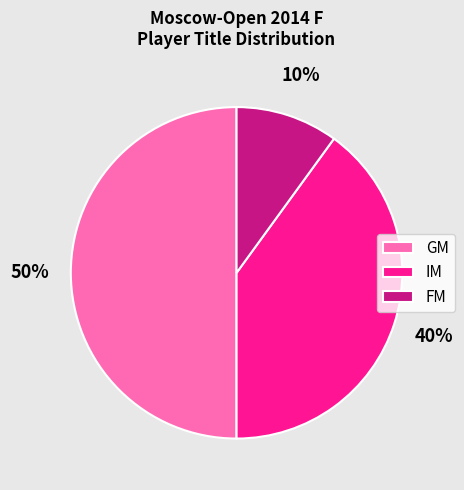

Do GM and IM together represent more than half of the pie?

Yes